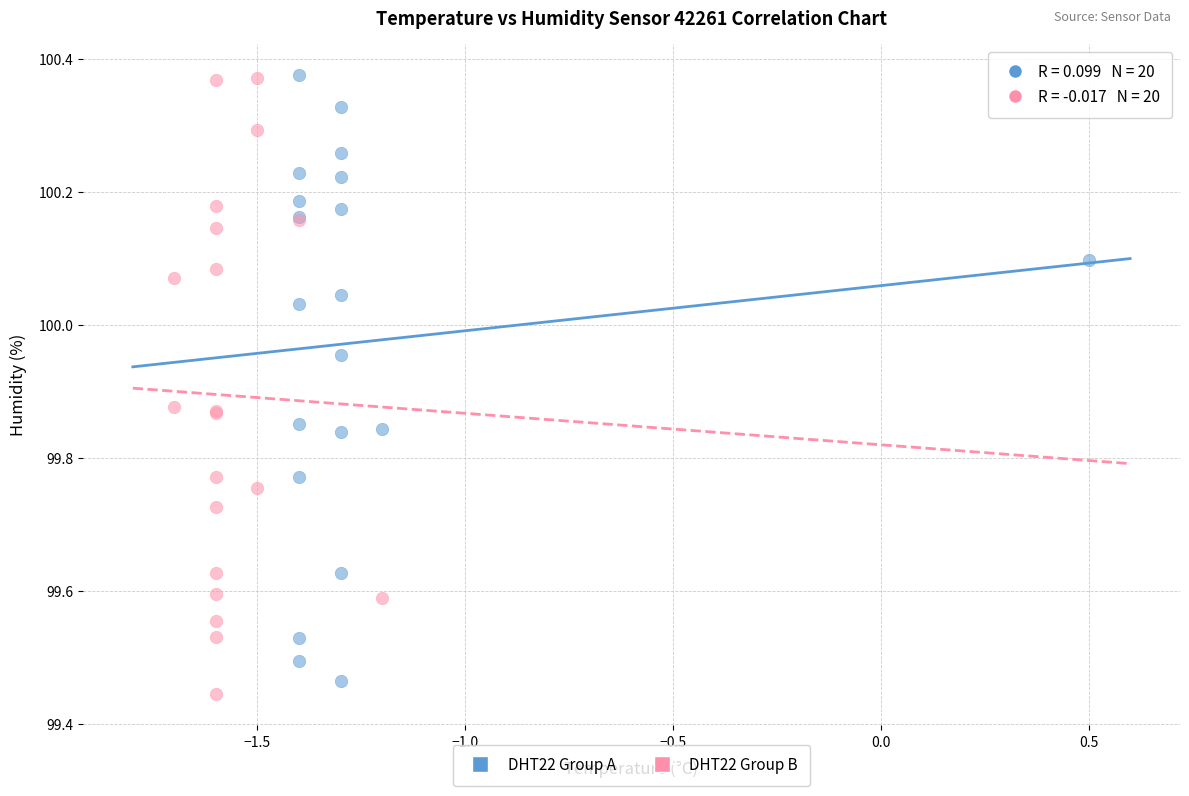

Which series reaches the minimum Y coordinate?

DHT22 Group B